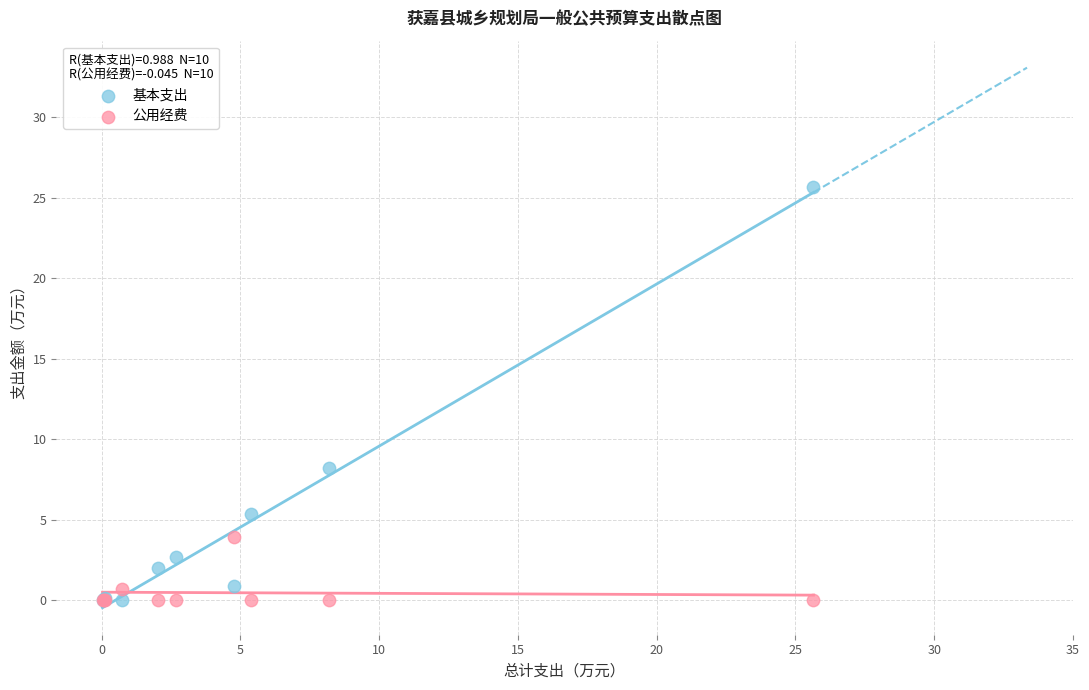

In the 基本支出 series, what Y value is closest to 12?

8.2